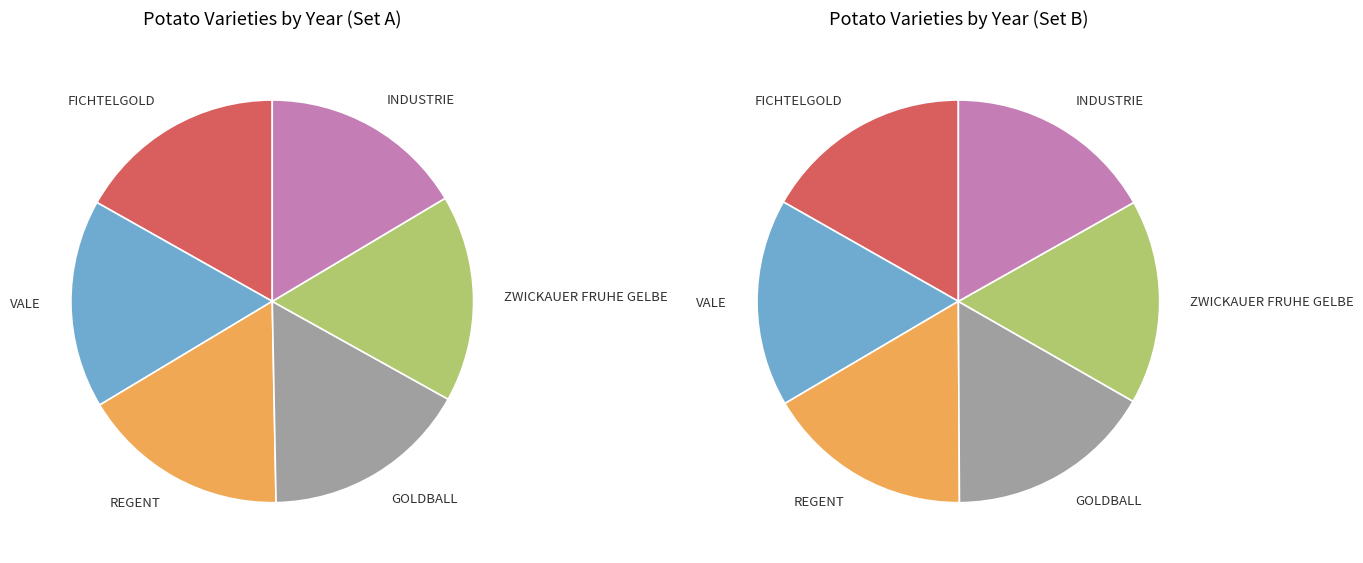

At ZWICKAUER FRUHE GELBE, list the series in order from largest to smallest.

values_left, values_right